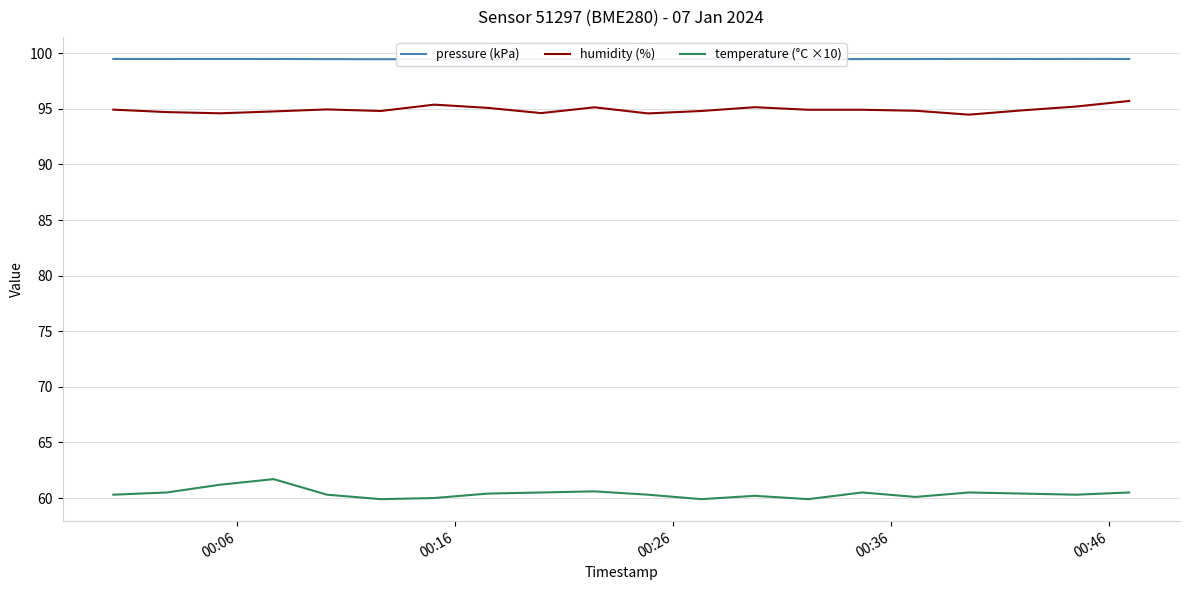

Which series has the largest total across all categories?

pressure (kPa)